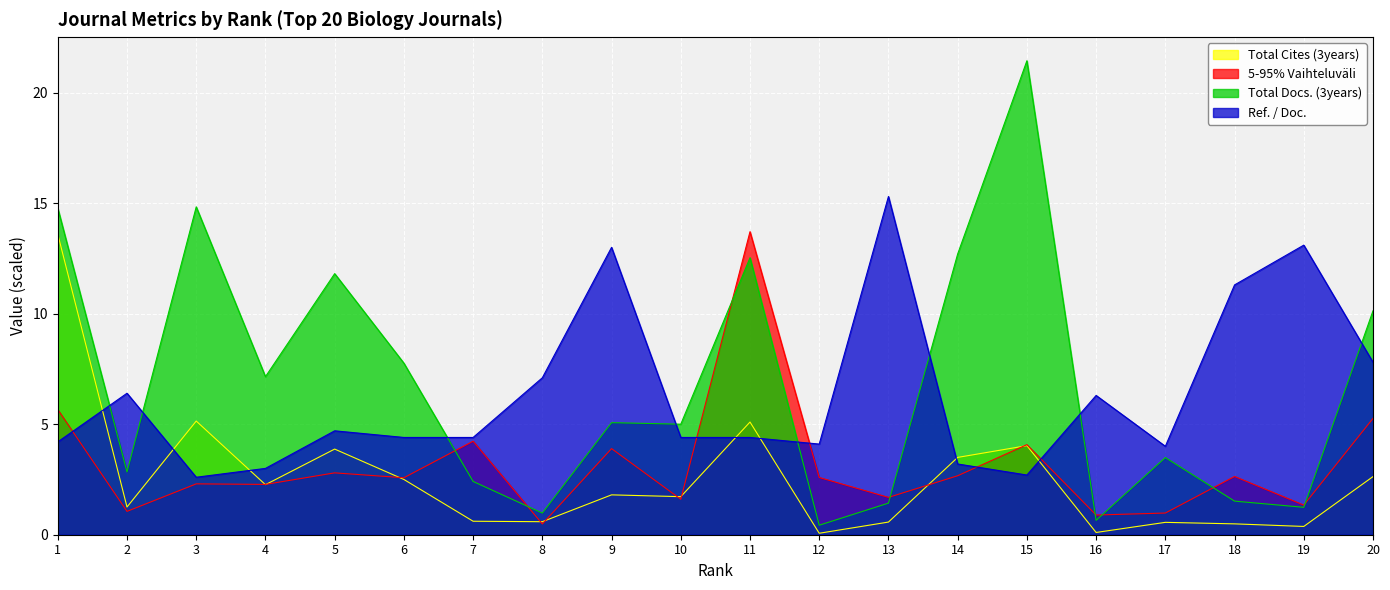

How many data points in 5-95% Vaihteluväli are above 2?

13